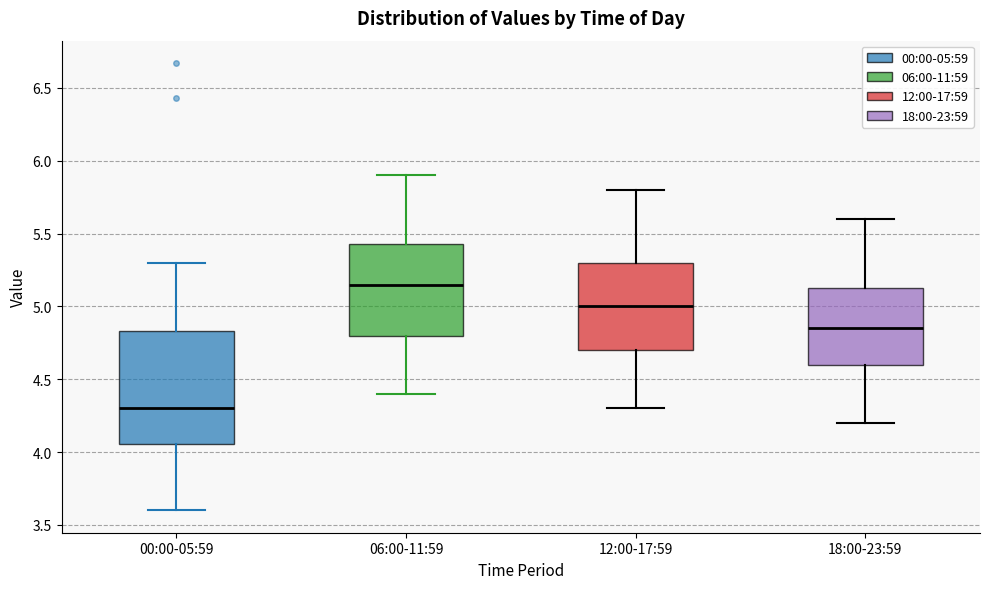

Which box's median line is the lowest?

00:00-05:59